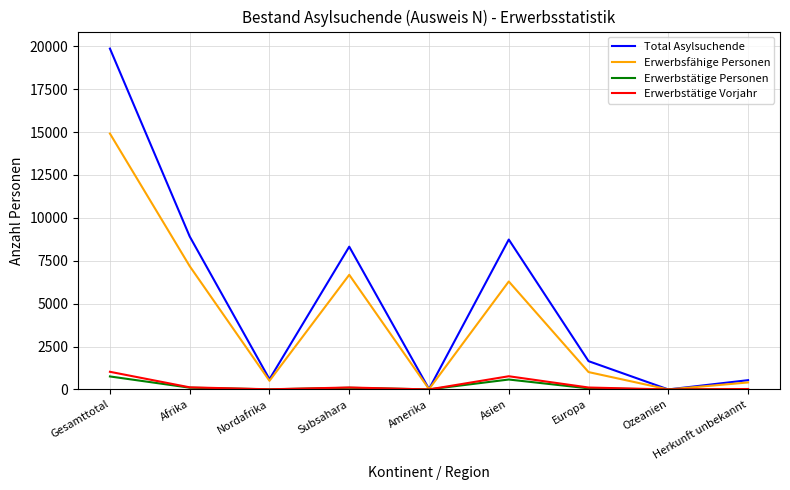

What is the maximum value for Total Asylsuchende?

19862